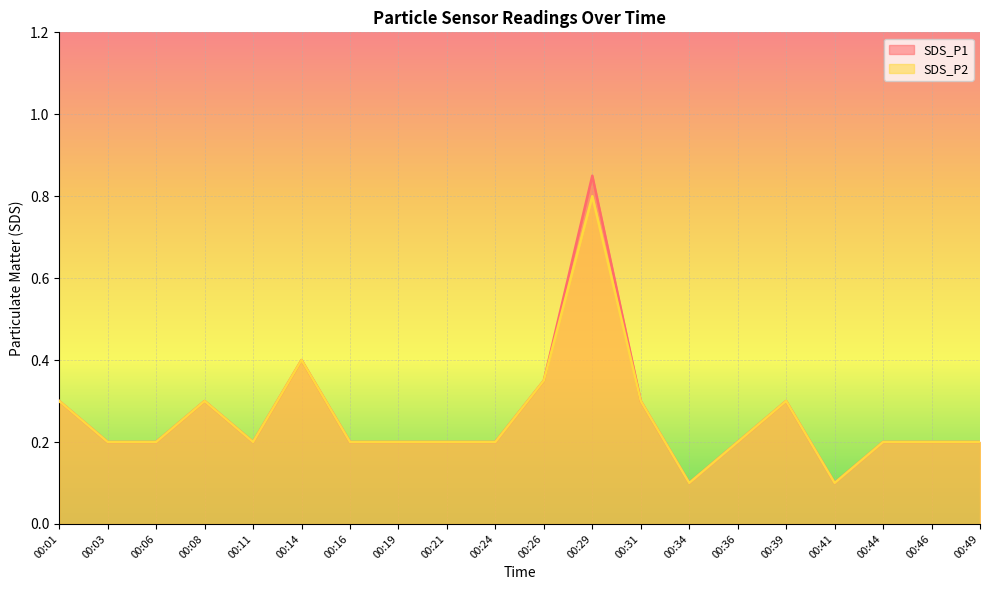

In SDS_P2, how many points are higher than both neighbors (excluding endpoints)?

4